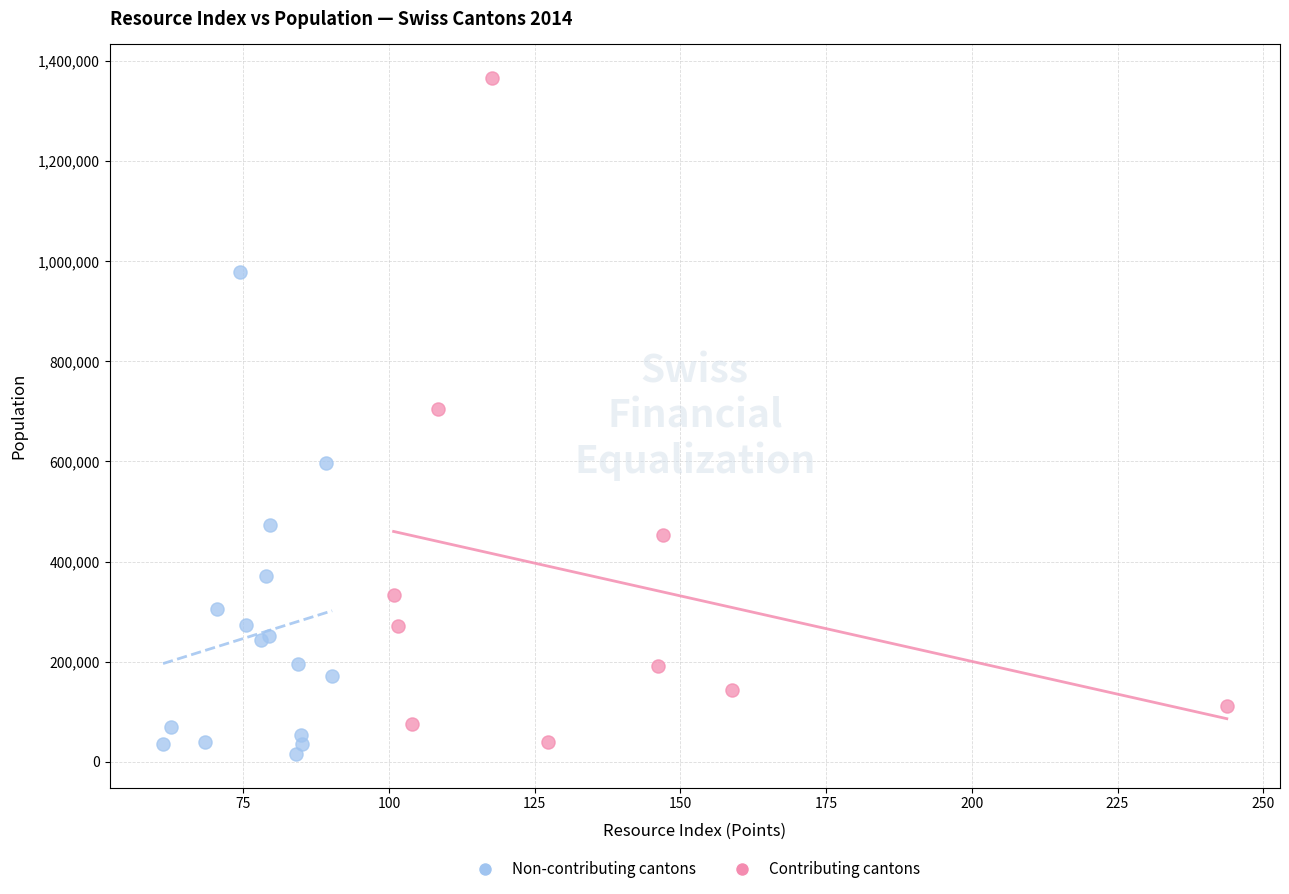

Which series has the largest Y range (max minus min)?

Contributing cantons